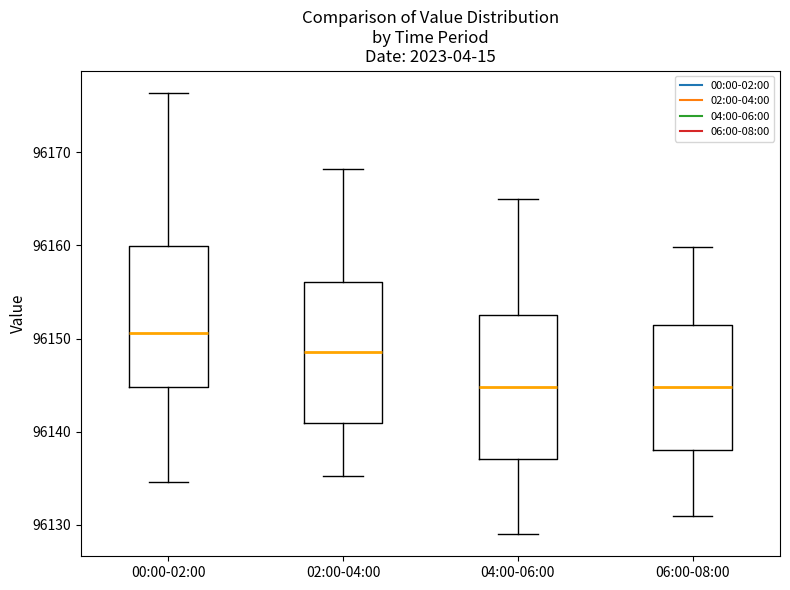

Where does the lower whisker of the box for 02:00-04:00 end on the y-axis? The values are not printed on the chart, so give them approximately, as read against the axis.

96135